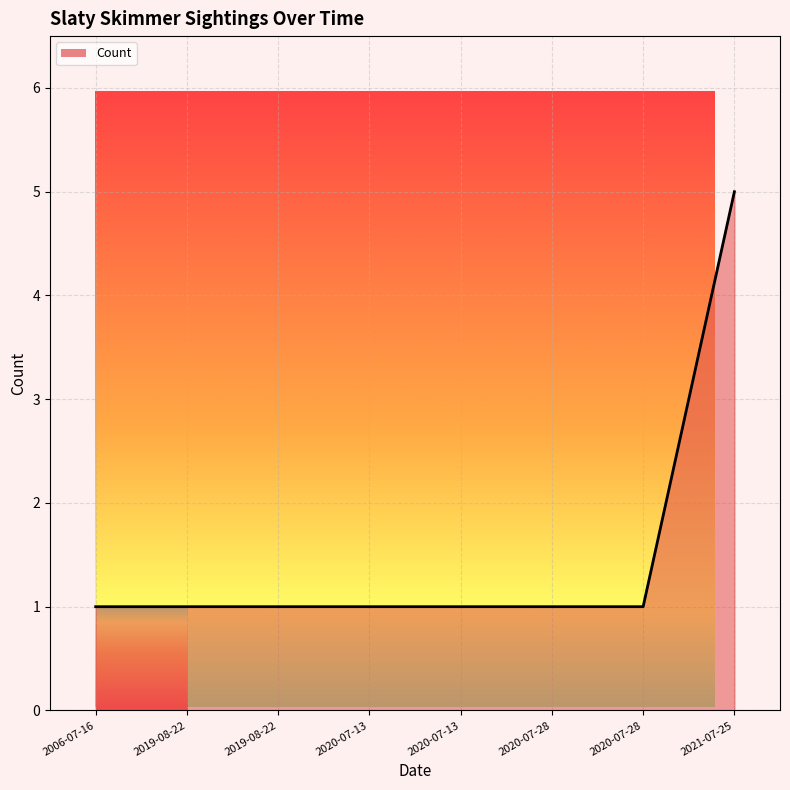

Rank the categories by value from lowest to highest.

2006-07-16, 2019-08-22, 2019-08-22, 2020-07-13, 2020-07-13, 2020-07-28, 2020-07-28, 2021-07-25